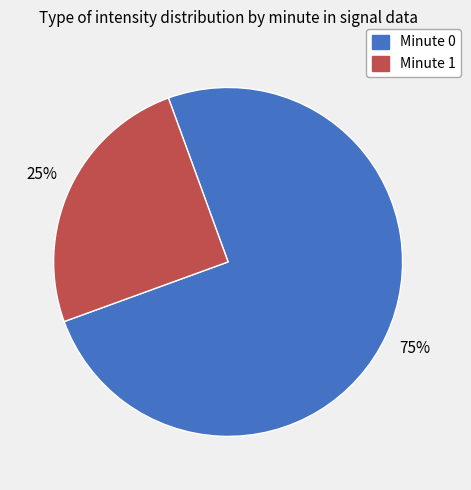

Is there a majority slice in this chart?

Yes